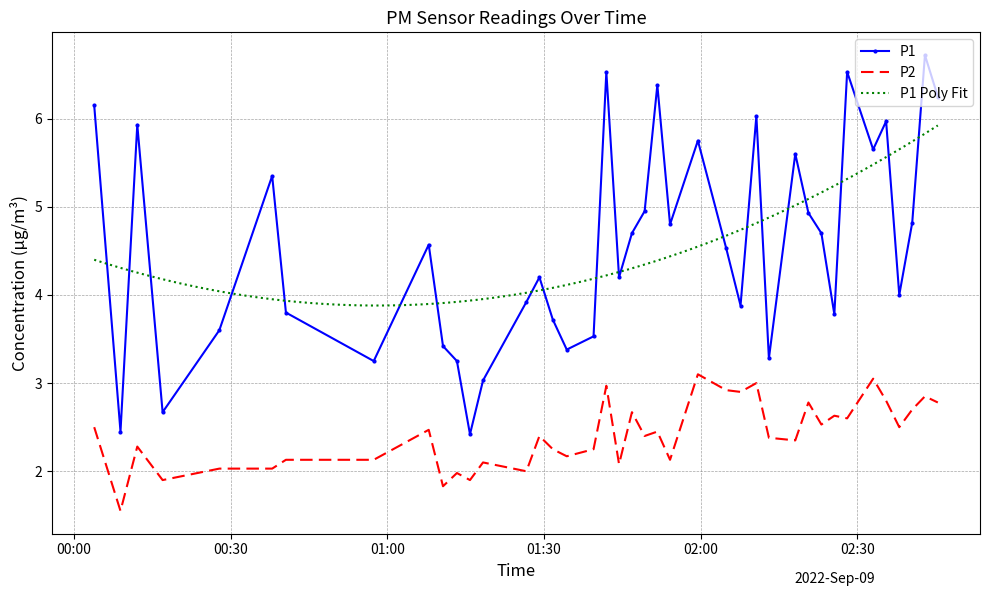

What is the label of the 34th point from the right?

2022-09-09T00:40:34